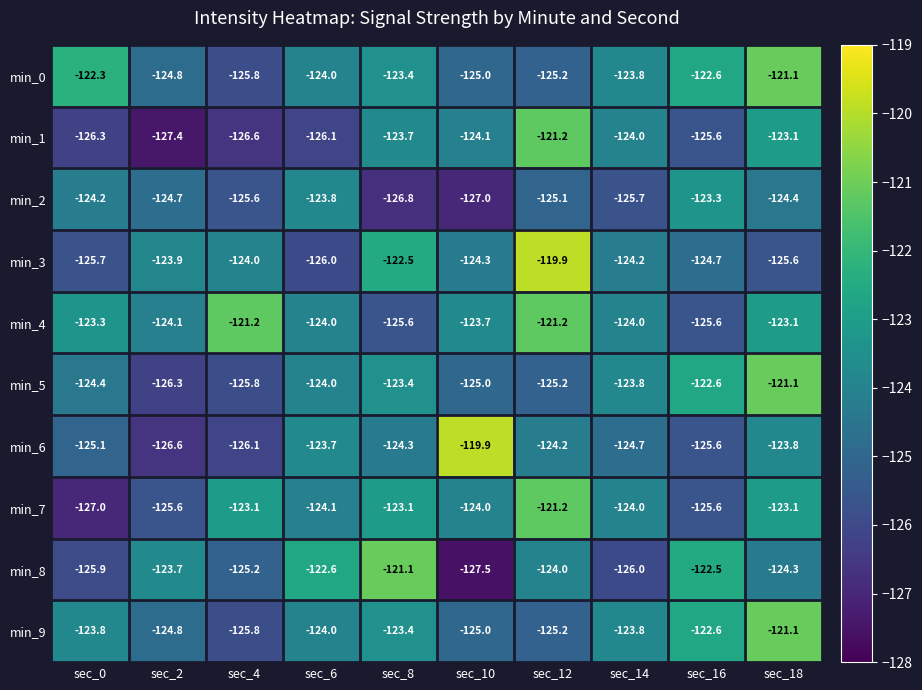

What is the spread (max minus min) of values at sec_12?

5.3